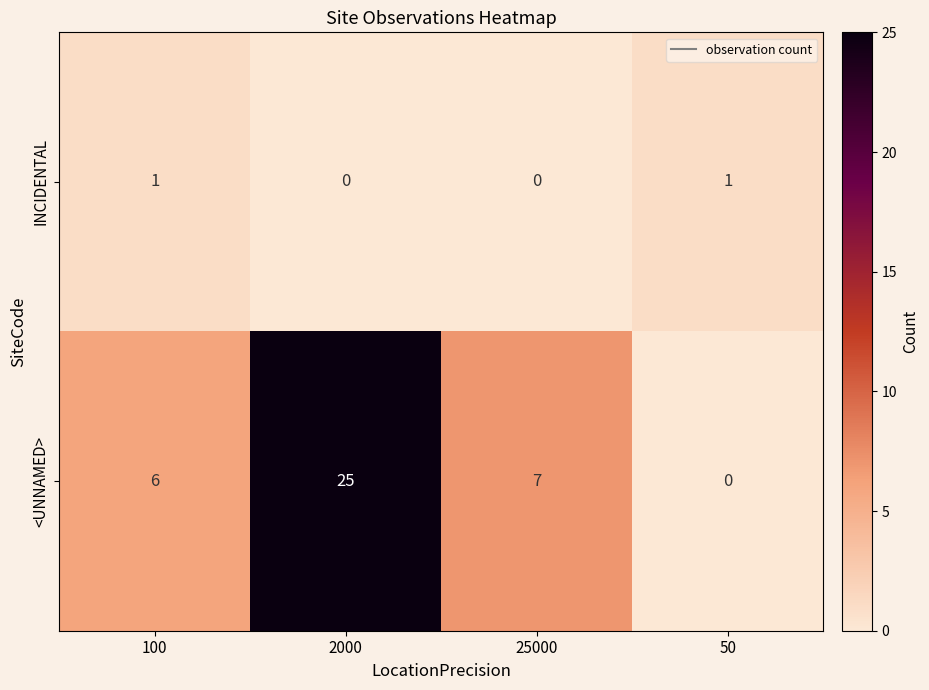

What is the maximum value for <UNNAMED>?

25